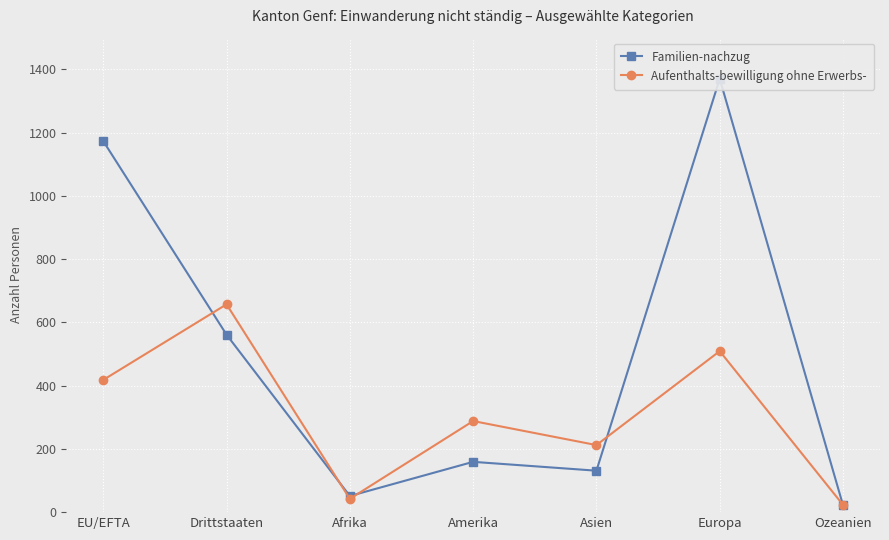

What value does the Aufenthalts-bewilligung ohne Erwerbs- series have at Drittstaaten, to the nearest 10?

660